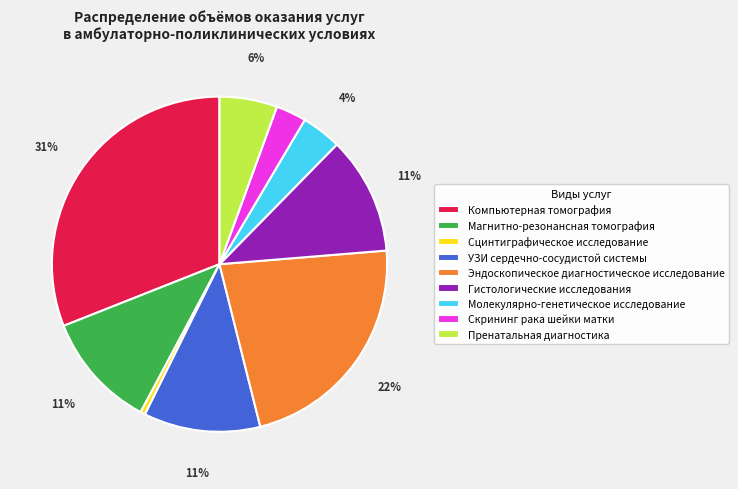

Between Пренатальная диагностика and Компьютерная томография, which is larger?

Компьютерная томография